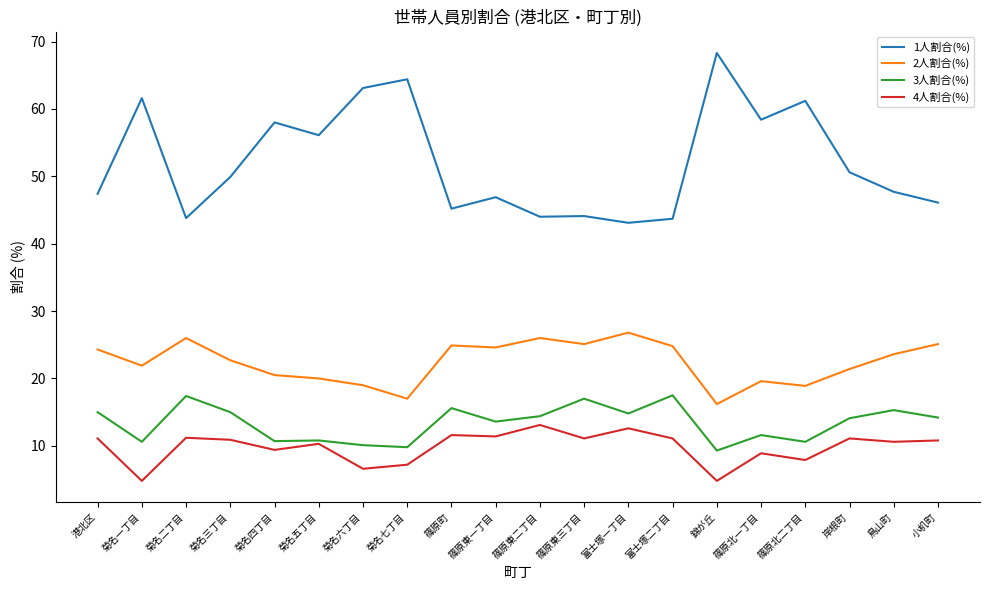

Which series has the largest range (max minus min)?

1人割合(%)